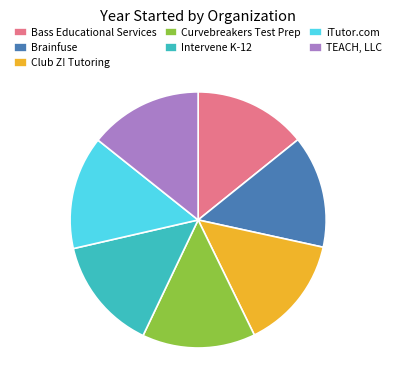

What is the ratio of the value at TEACH, LLC to the value at iTutor.com?

1.0